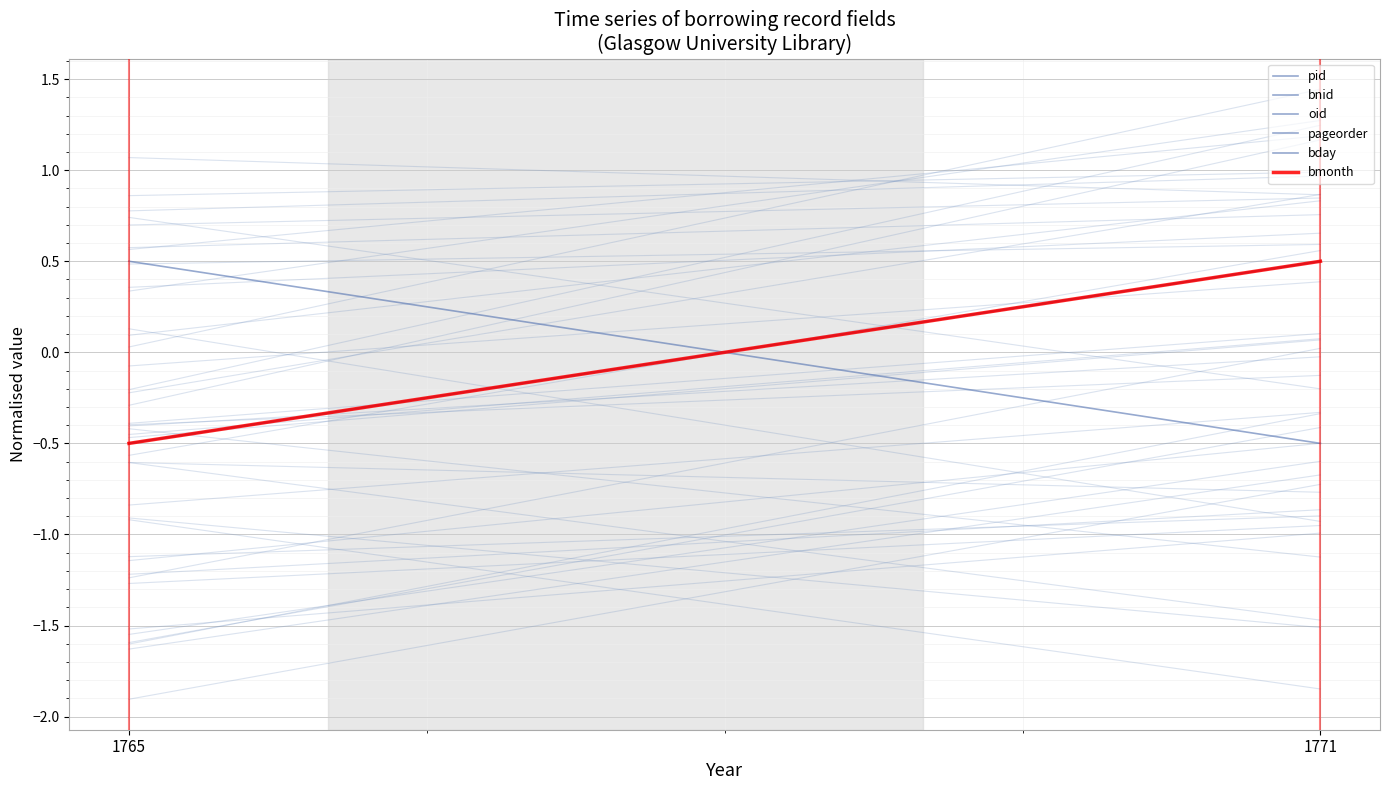

Is the value of pageorder at 1771 greater than the value of pid at 1771?

No